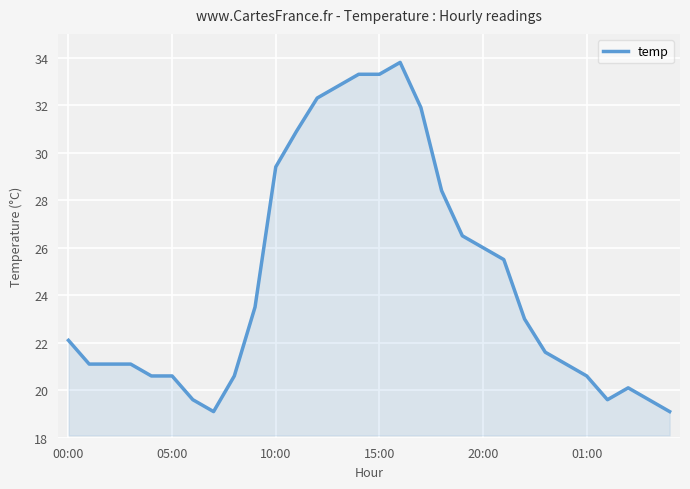

What is the minimum value shown in the chart?

19.1